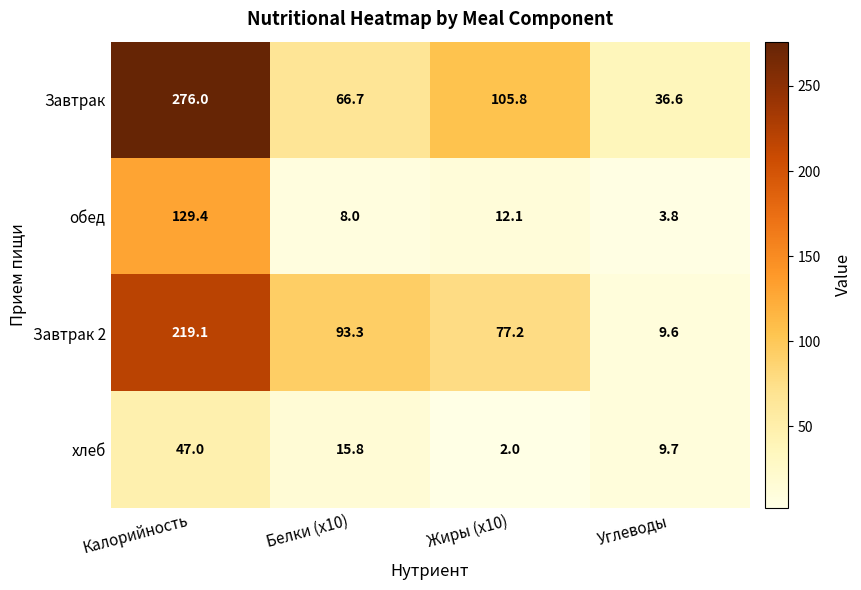

True or false: Завтрак 2 has a value of 152.0 at Белки (x10).

False